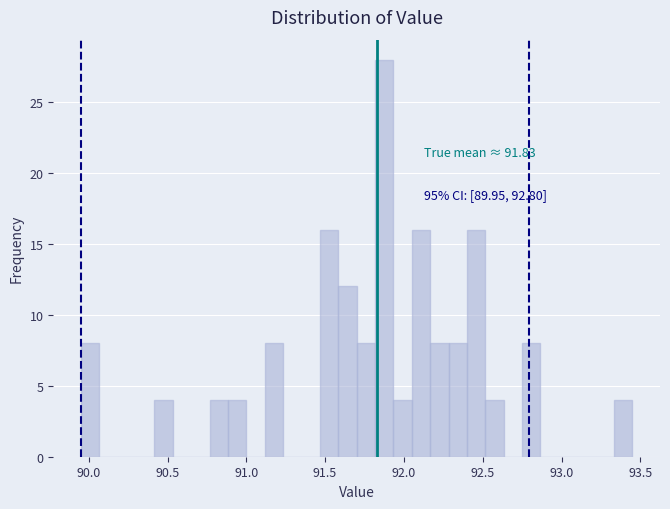

Read against the x-axis, roughly where is the centre of the tallest bar?

91.90